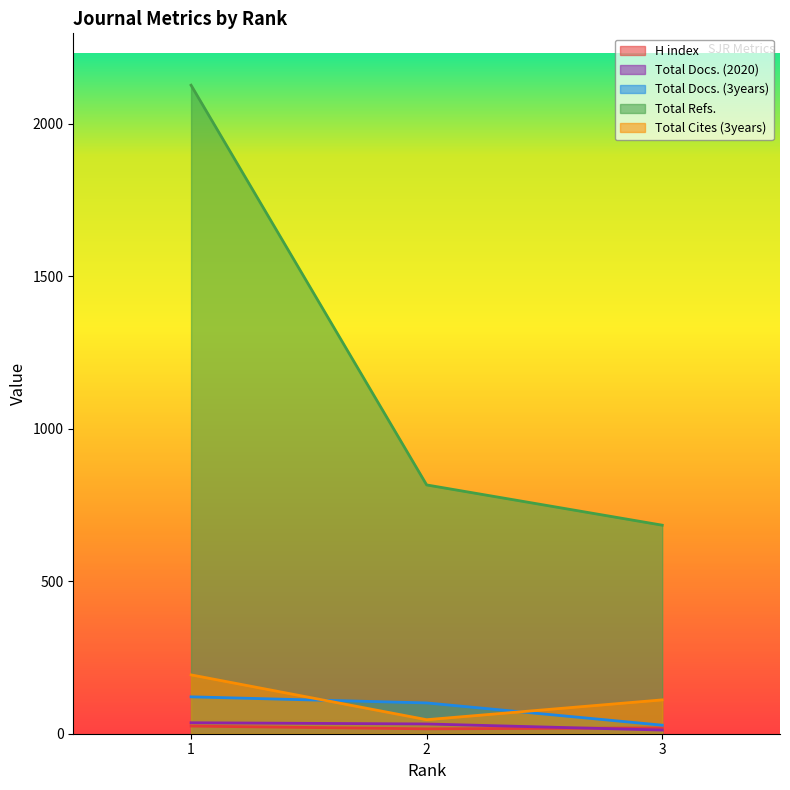

What is the value of the Total Refs. point at the 3rd from the left?

684